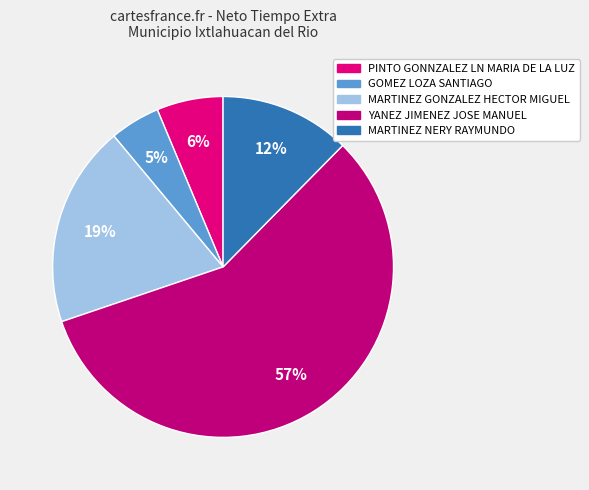

Rank the categories by value from highest to lowest.

YANEZ JIMENEZ JOSE MANUEL, MARTINEZ GONZALEZ HECTOR MIGUEL, MARTINEZ NERY RAYMUNDO, PINTO GONNZALEZ LN MARIA DE LA LUZ, GOMEZ LOZA SANTIAGO